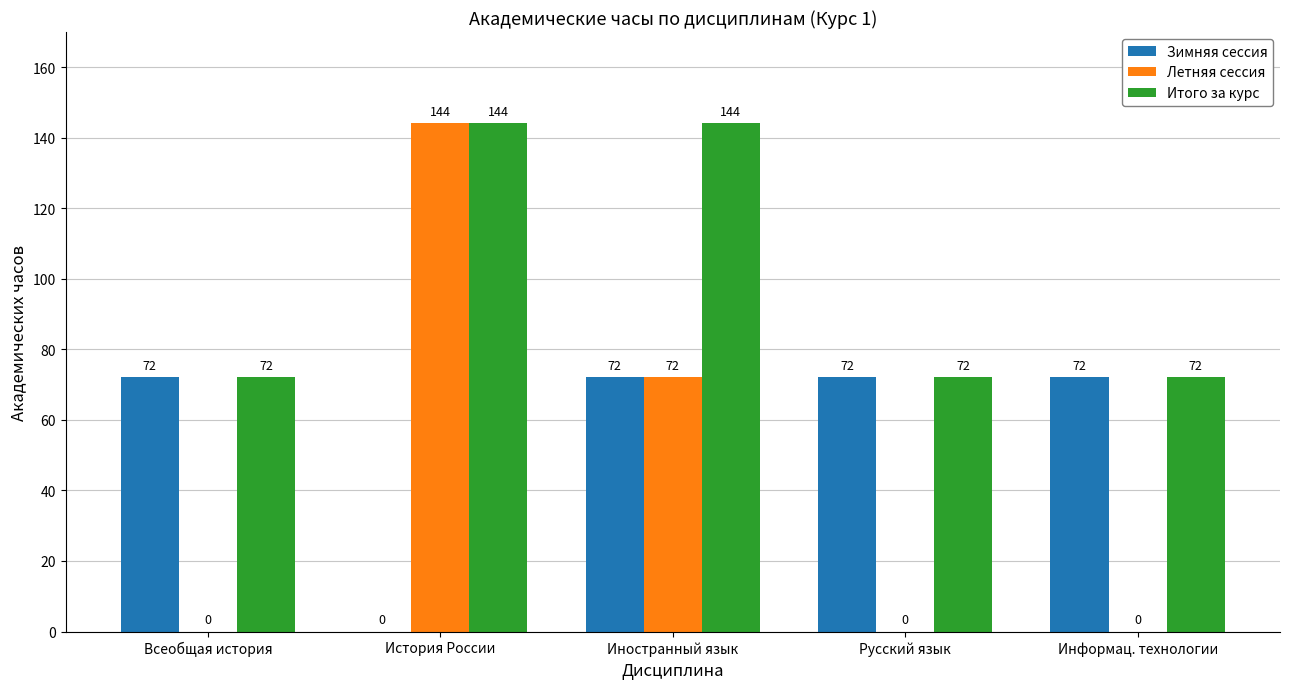

Which series has the largest total across all categories?

Итого за курс